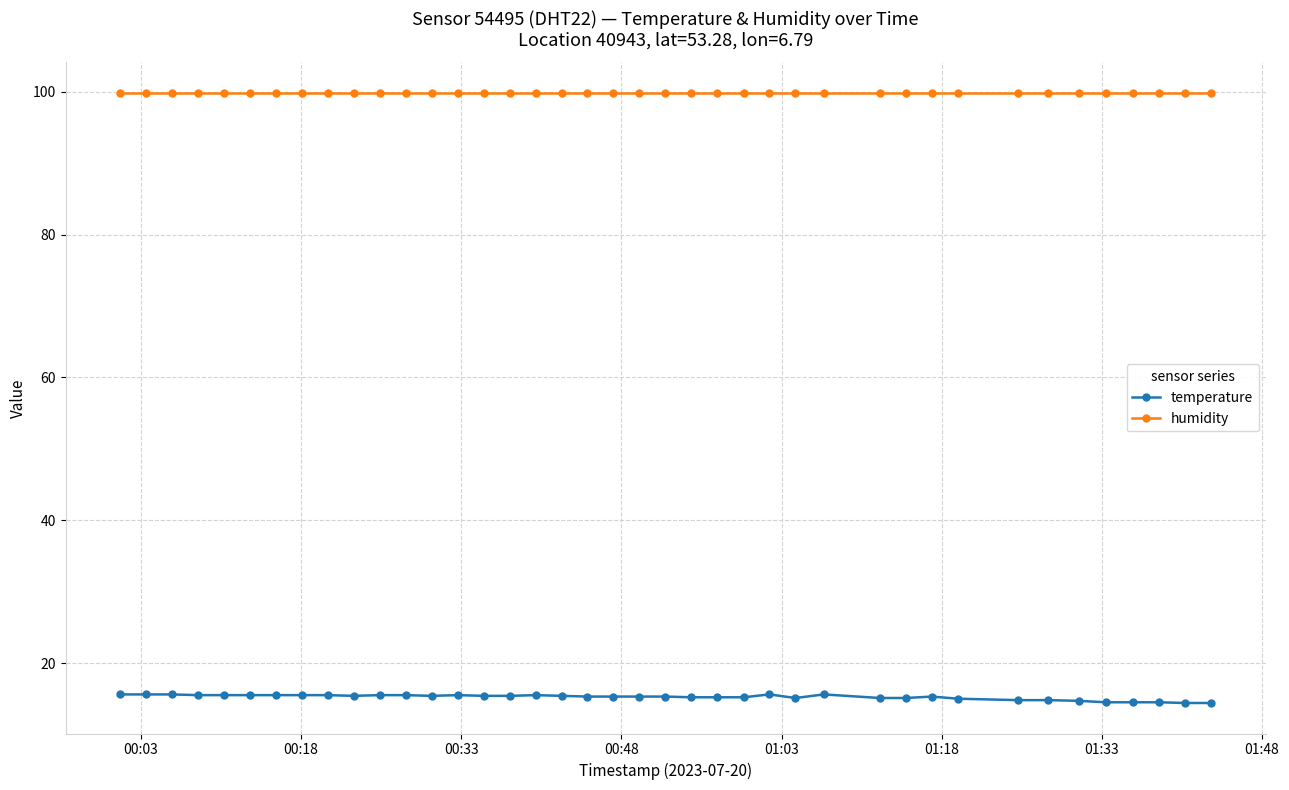

Which series has the largest total across all categories?

humidity